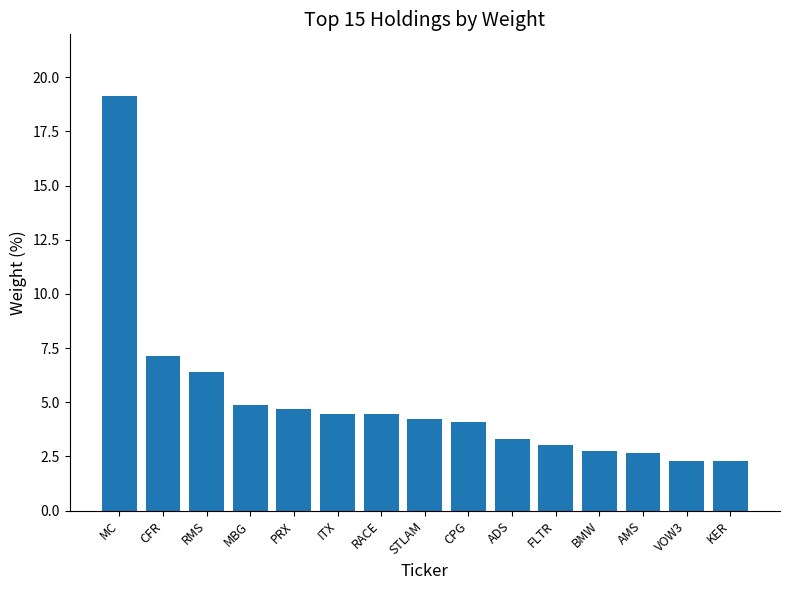

Approximately how many times larger is the value at KER compared to FLTR?

0.7